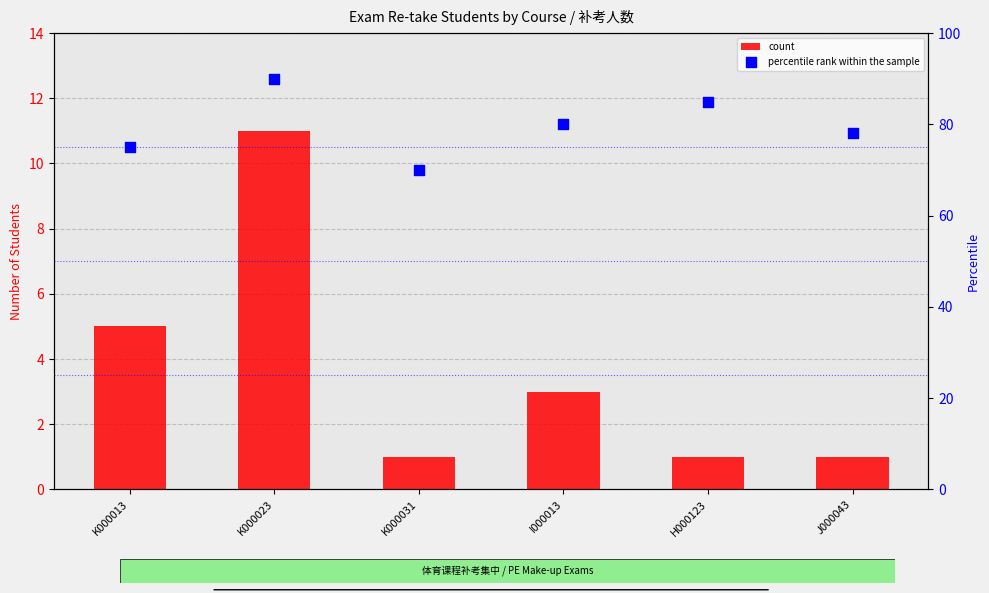

Which series contains the lowest Y value?

count